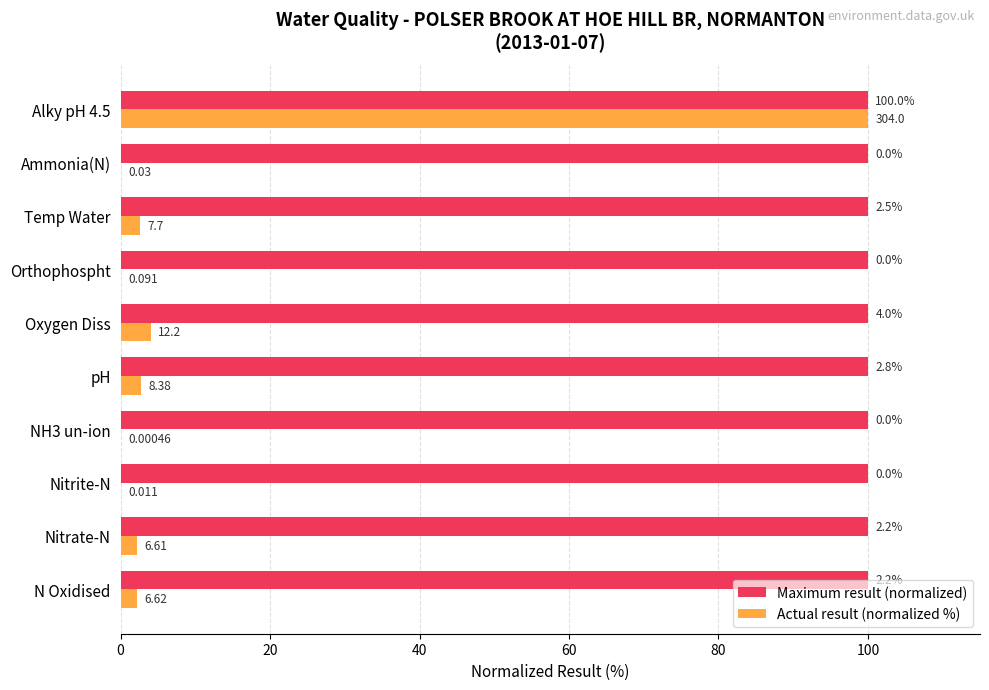

Between Nitrate-N and Oxygen Diss, which series saw the biggest shift?

Actual result (normalized %)